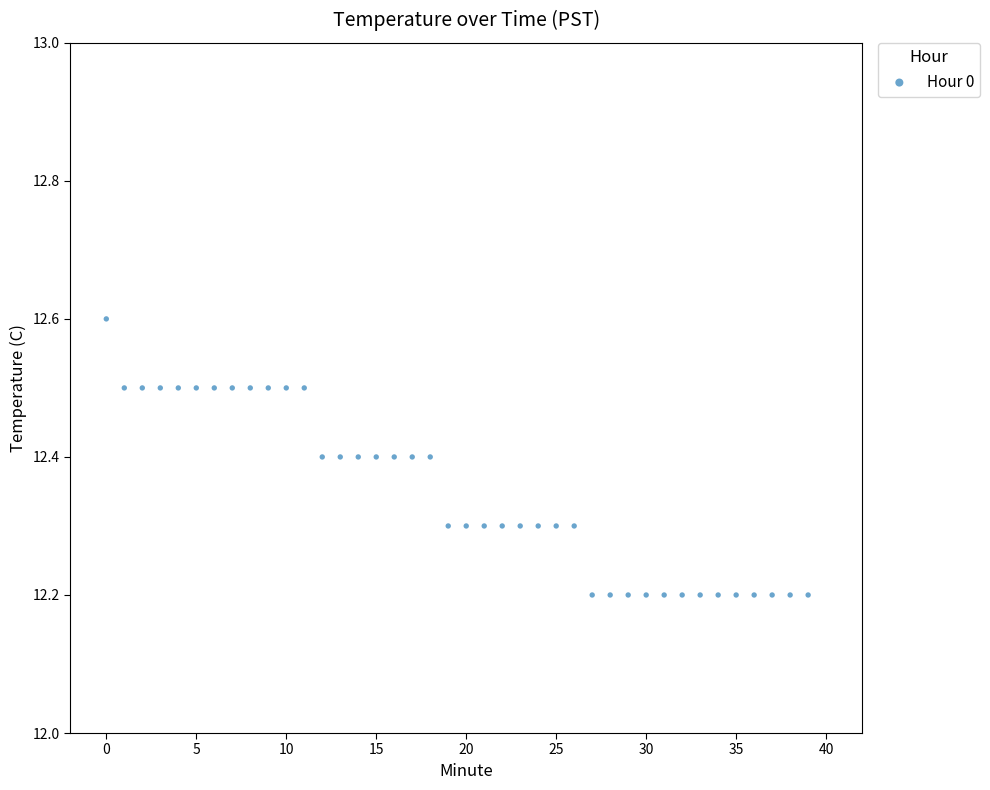

What is the range of Y values (max minus min)?

0.4